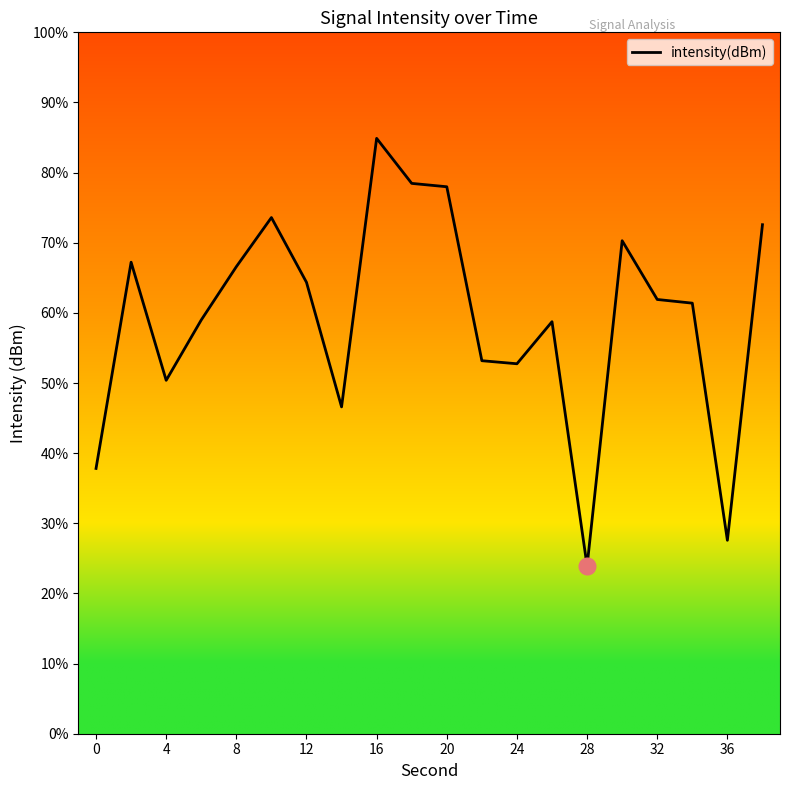

Does the chart display data point markers on the line(s)?

No